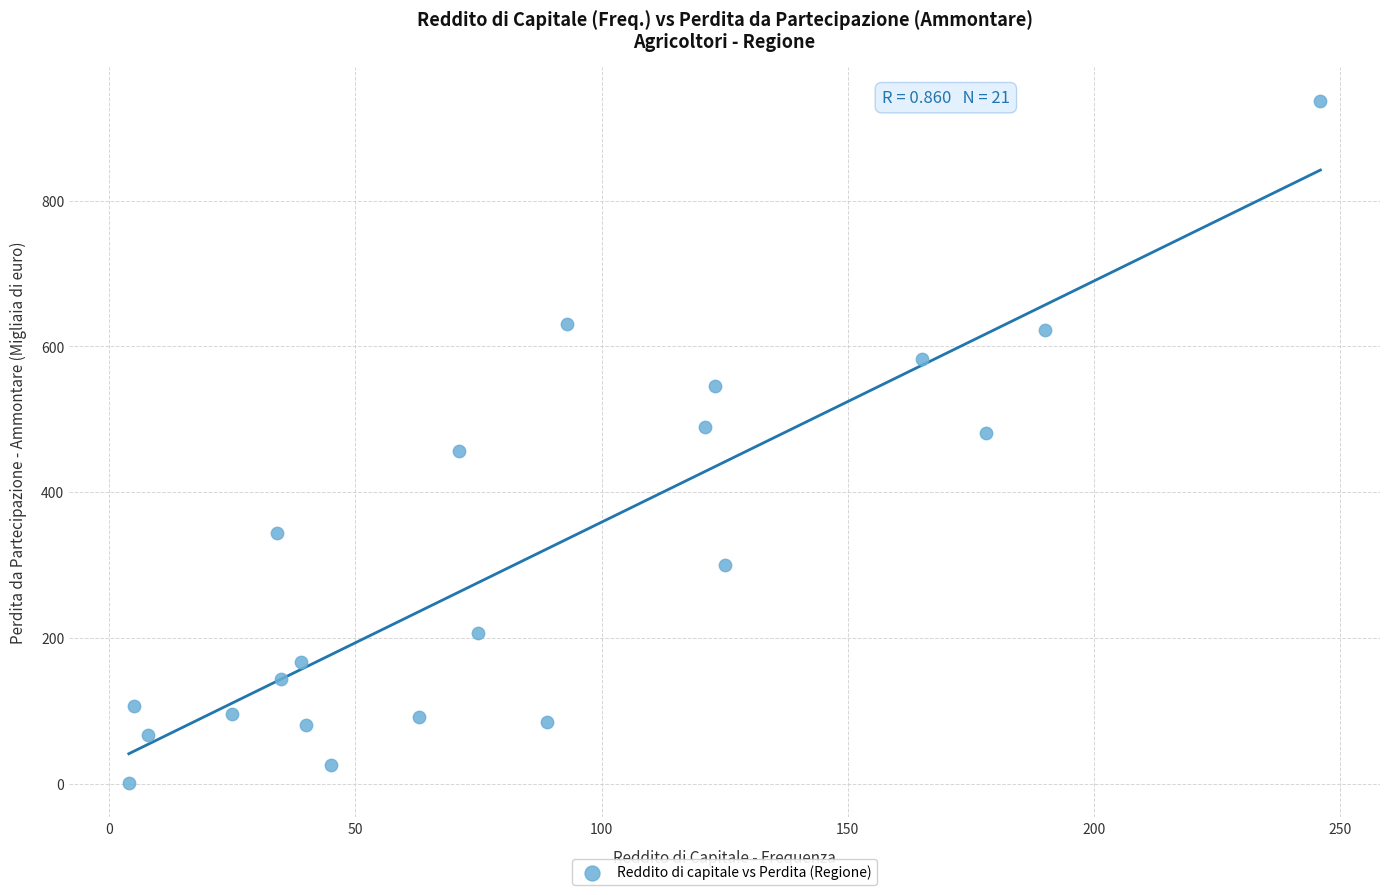

What is the range of Y values (max minus min)?

936